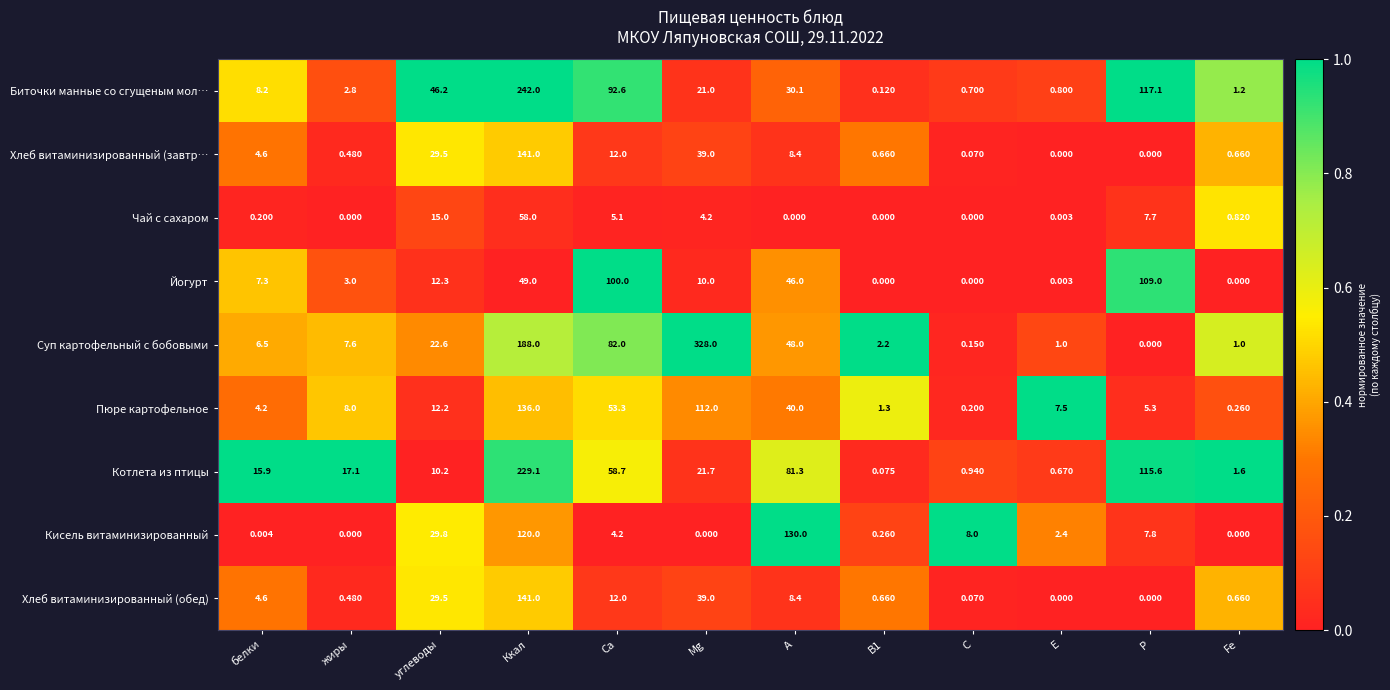

What is the difference between the highest and lowest values at Са?

95.8